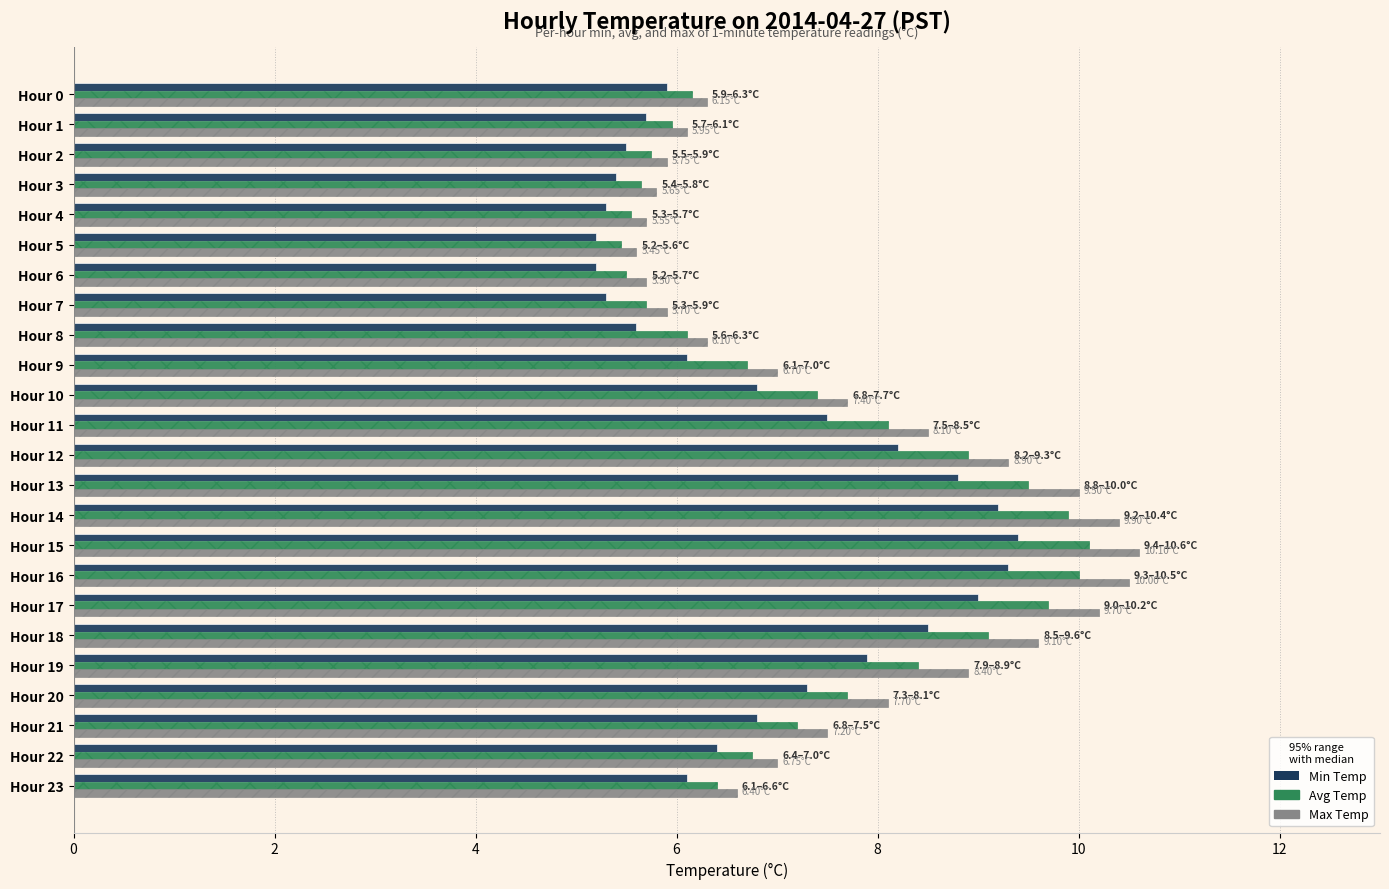

What is the spread (max minus min) of values at Hour 23?

0.5